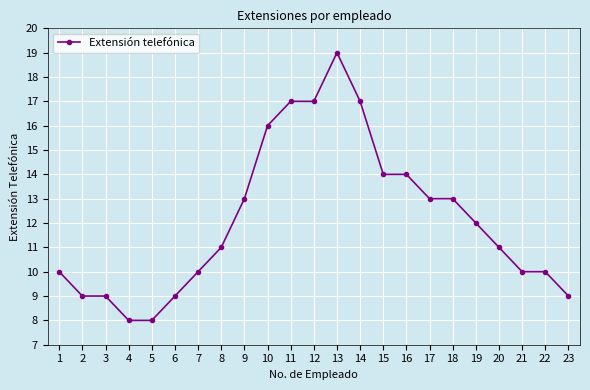

What is the minimum value shown in the chart?

8